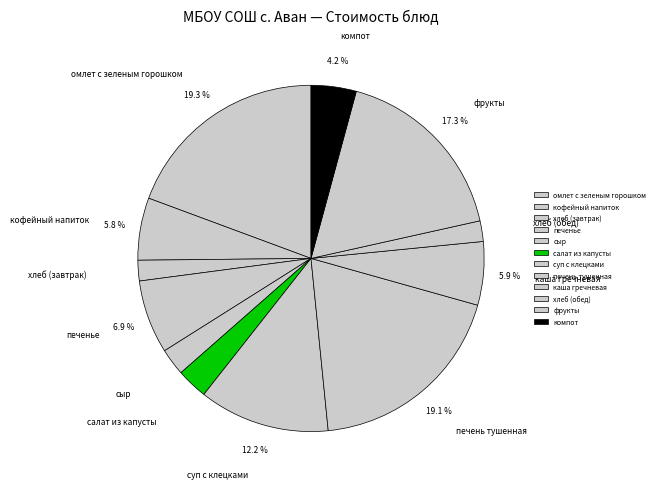

Does фрукты represent more than half of the total?

No